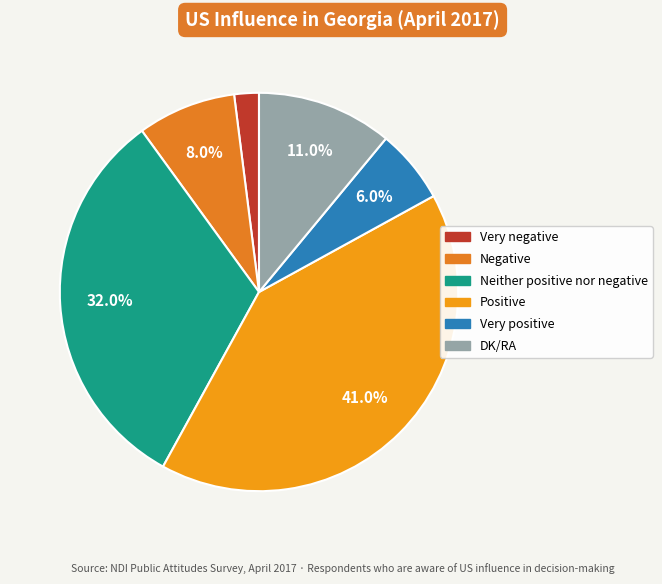

Which slice is the smallest?

Very negative